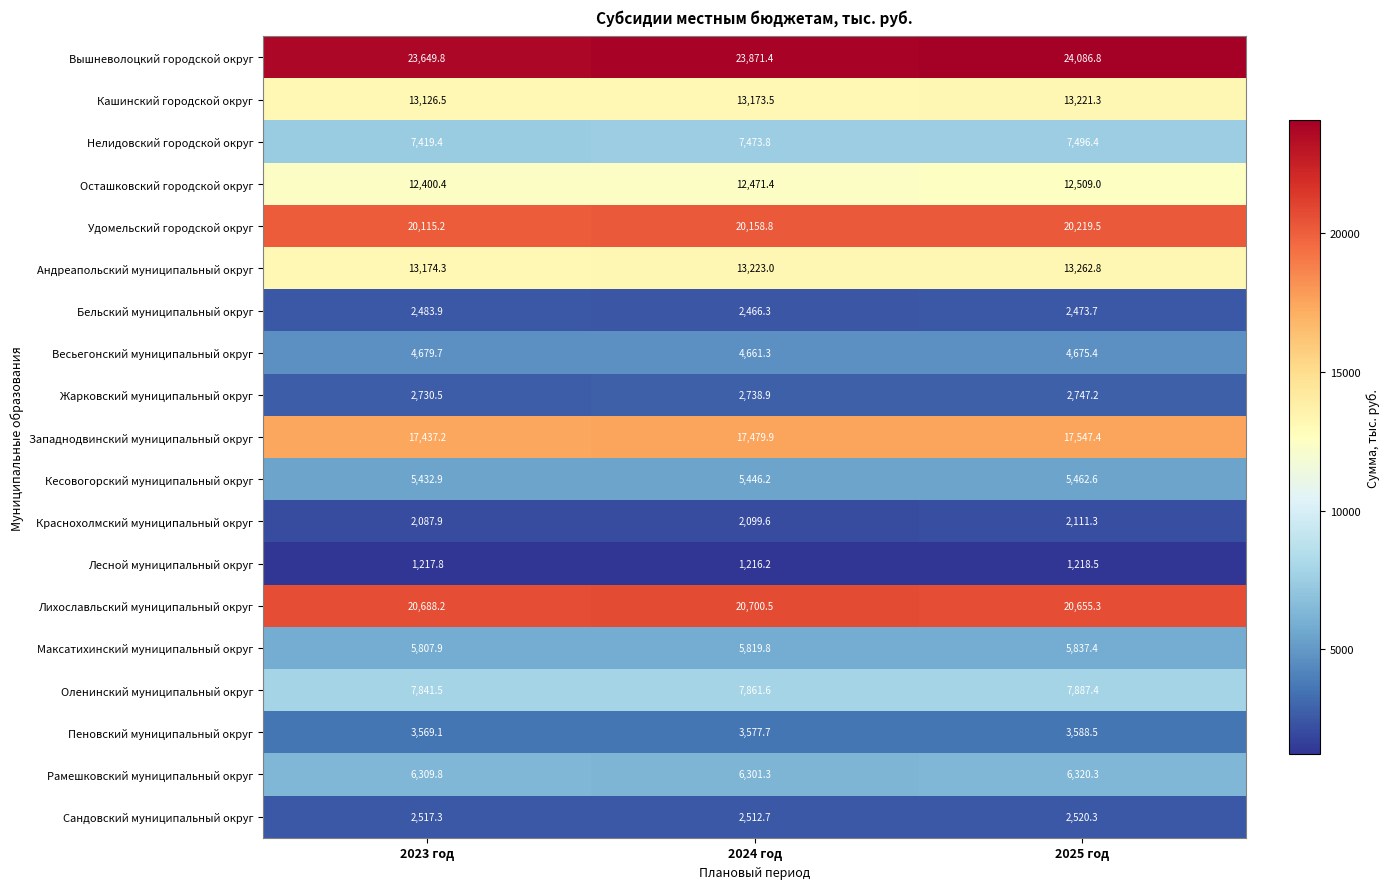

What is the approximate value of Максатихинский муниципальный округ at 2023 год?

5807.9